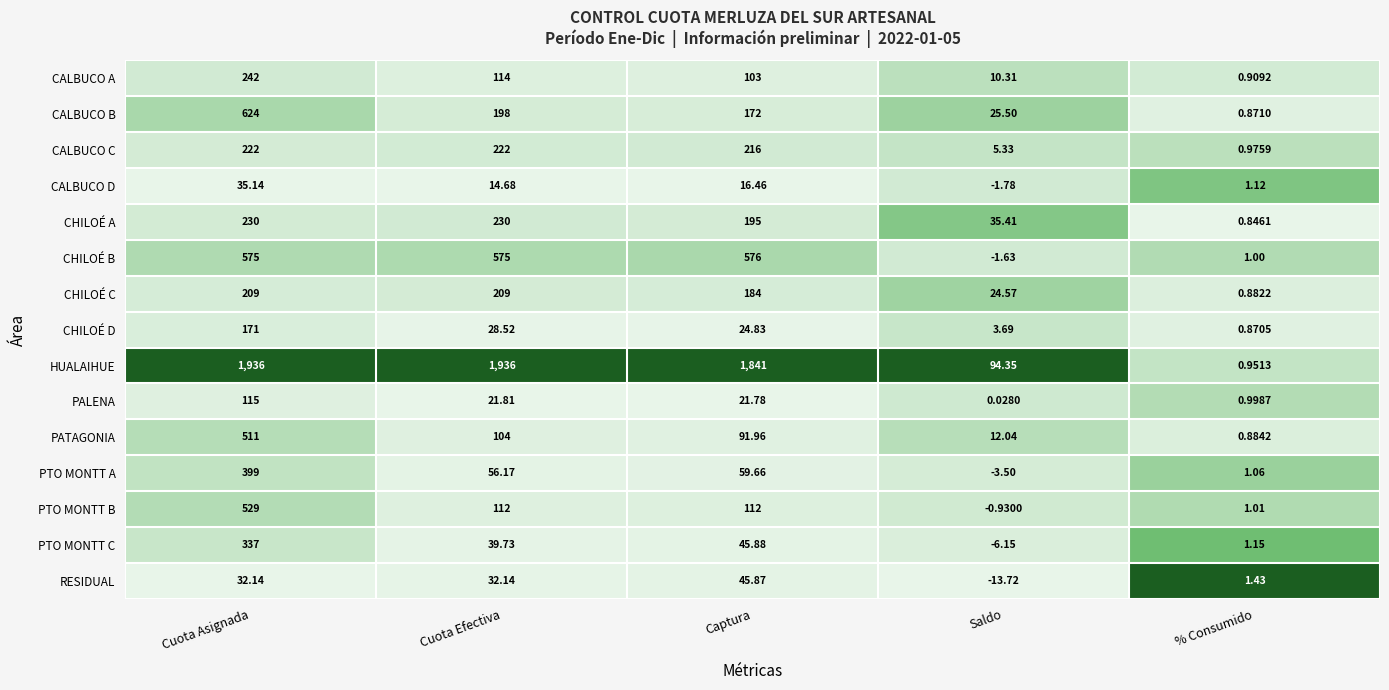

Which category has the lowest value across all series?

Saldo